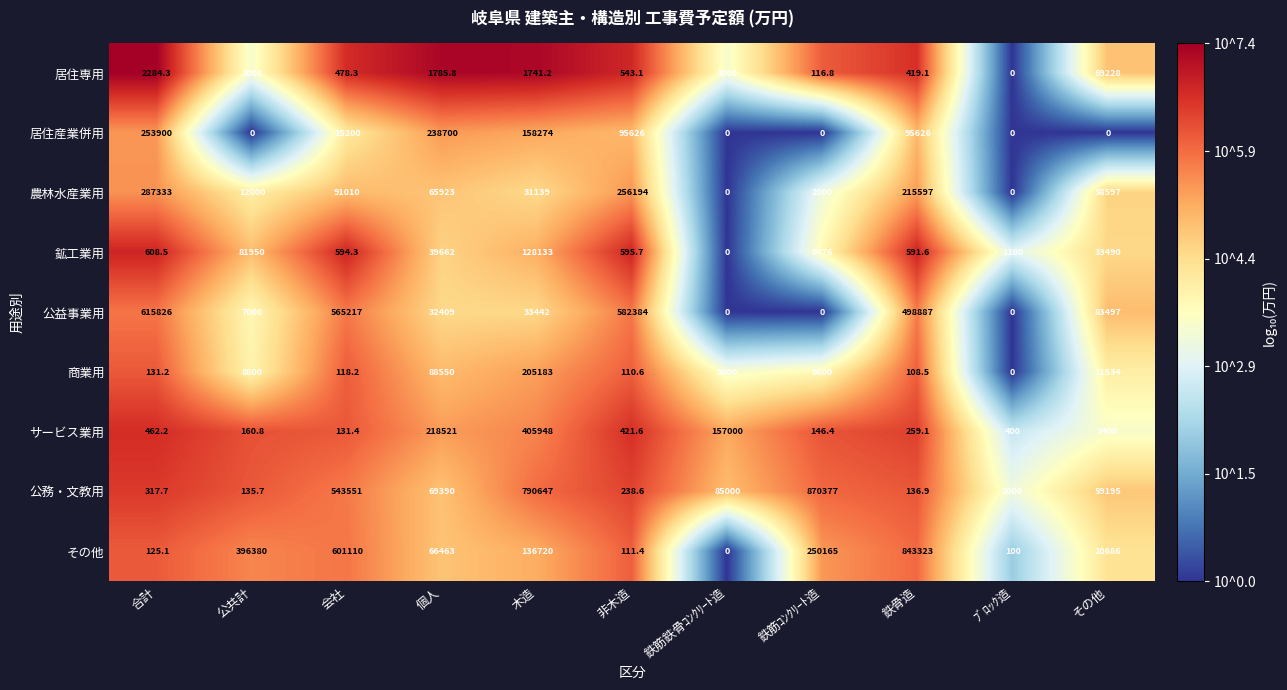

What is the difference between the maximum and minimum values in the サービス業用 series?

405816.6